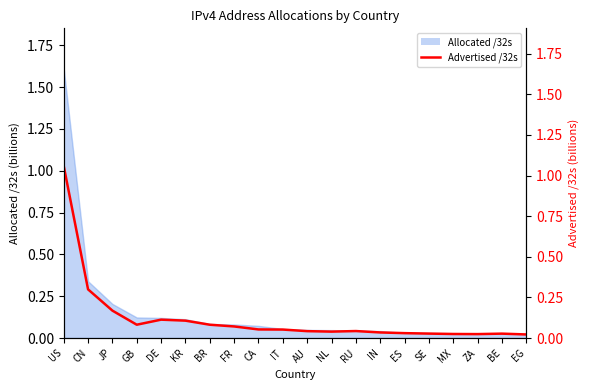

What is the sum of the values at AU and KR?

0.1